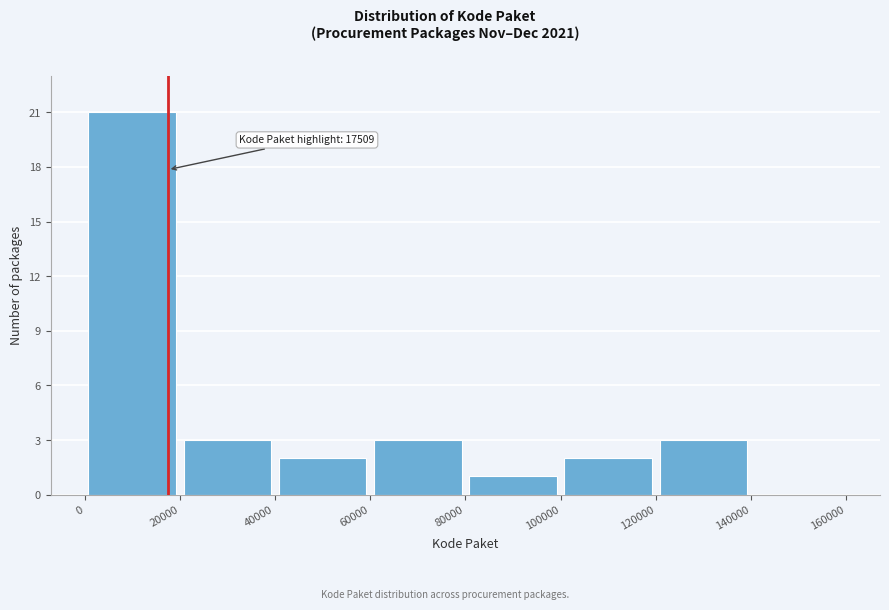

Which range on the x-axis has the tallest bar?

0 to 20000